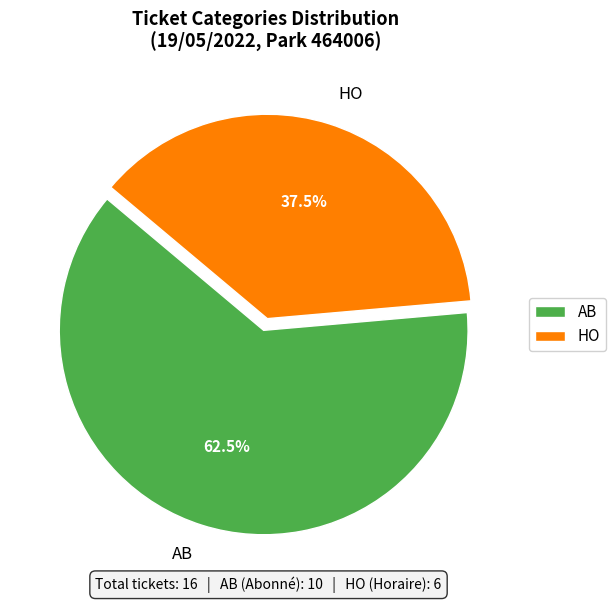

Count the number of slices in the pie.

2